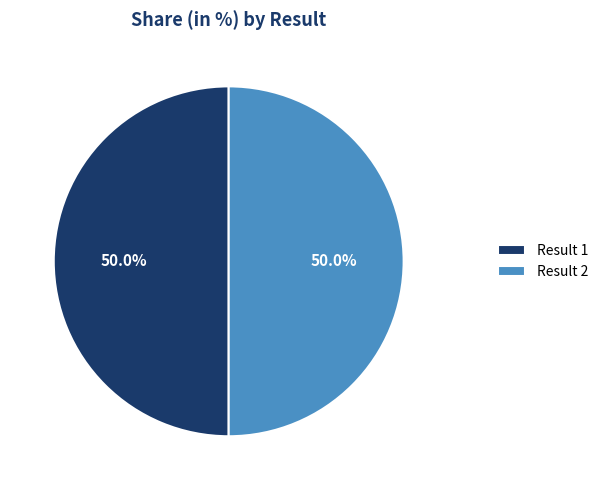

Do Result 2 and Result 1 together represent more than half of the pie?

Yes